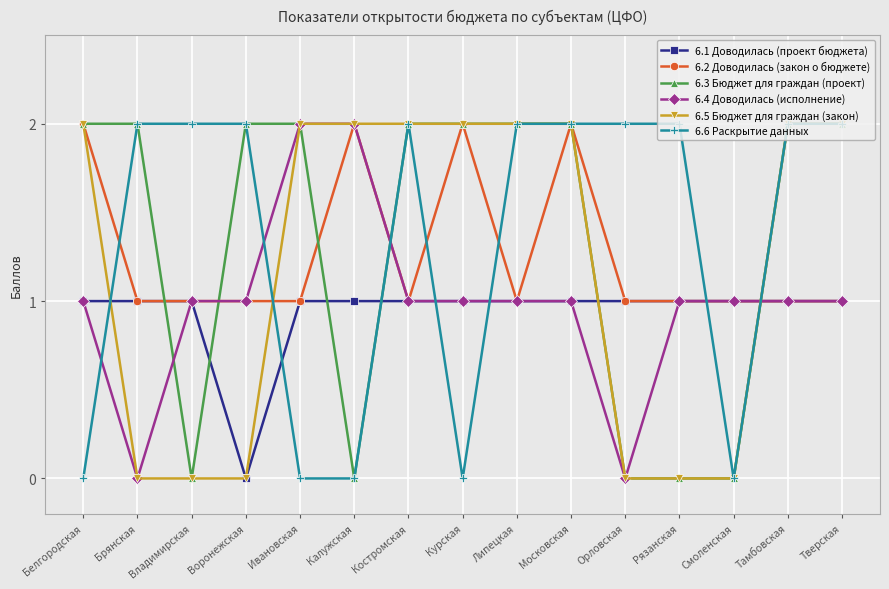

Is the value of 6.5 Бюджет для граждан (закон) at Смоленская greater than the value of 6.4 Доводилась (исполнение) at Ивановская?

No